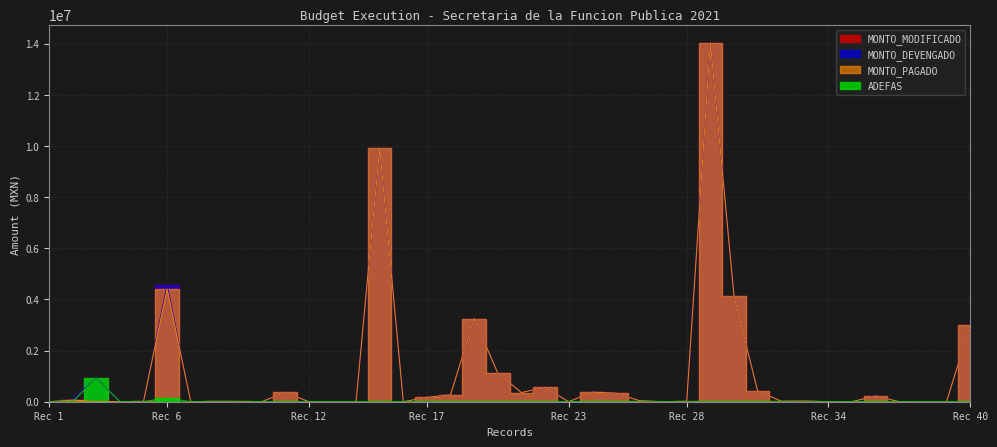

Between 9 and 10, which series saw the biggest shift?

MONTO_MODIFICADO